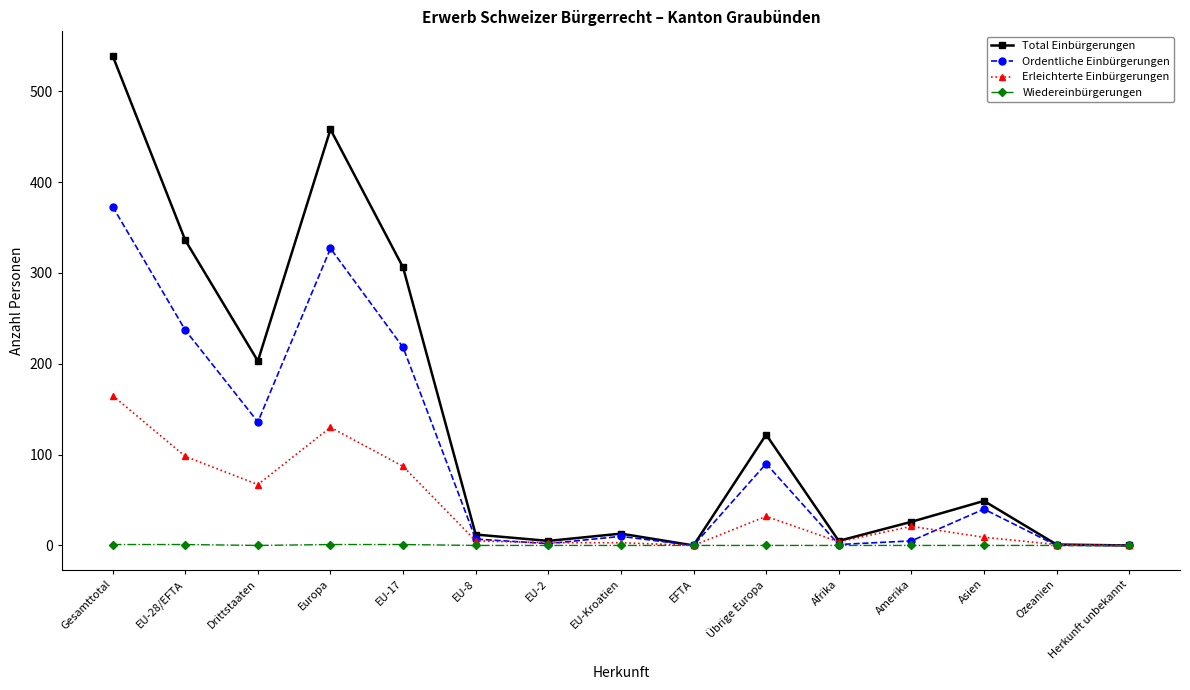

What is the label of the 7th point from the left?

EU-2